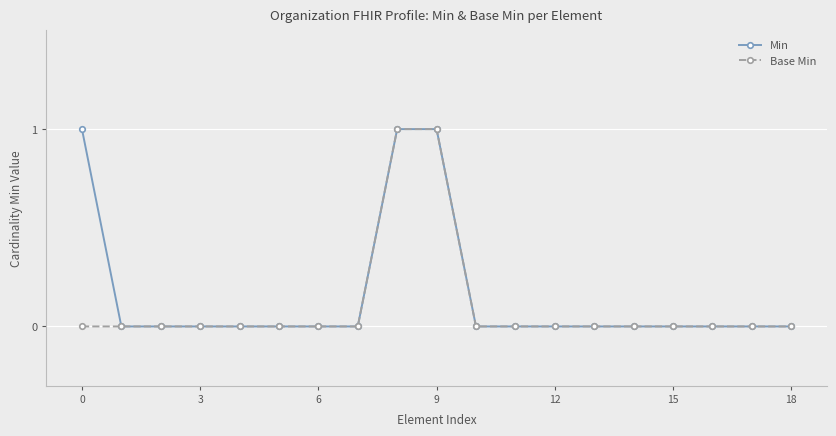

What is the maximum value shown in the chart?

1